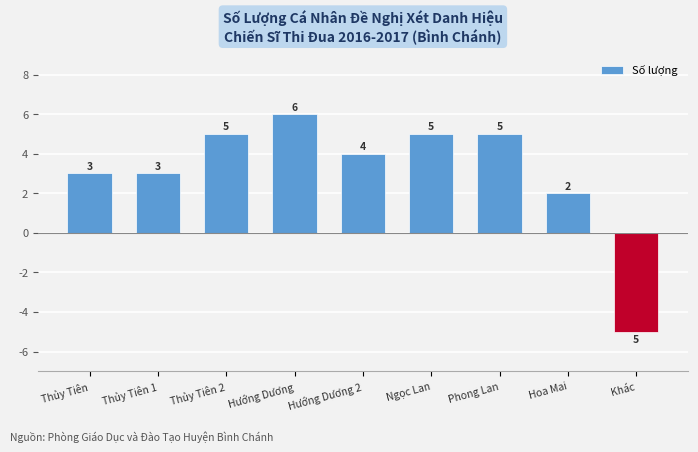

Approximately how many times larger is the value at Thủy Tiên 1 compared to Thủy Tiên?

1.0